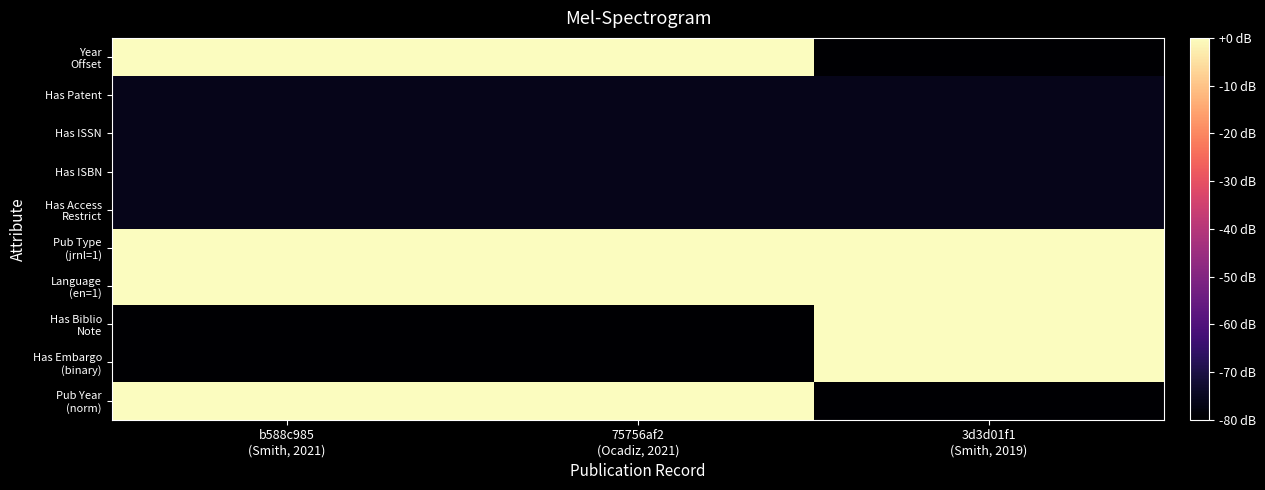

What is the spread (max minus min) of values at 3d3d01f1
(Smith, 2019)?

80